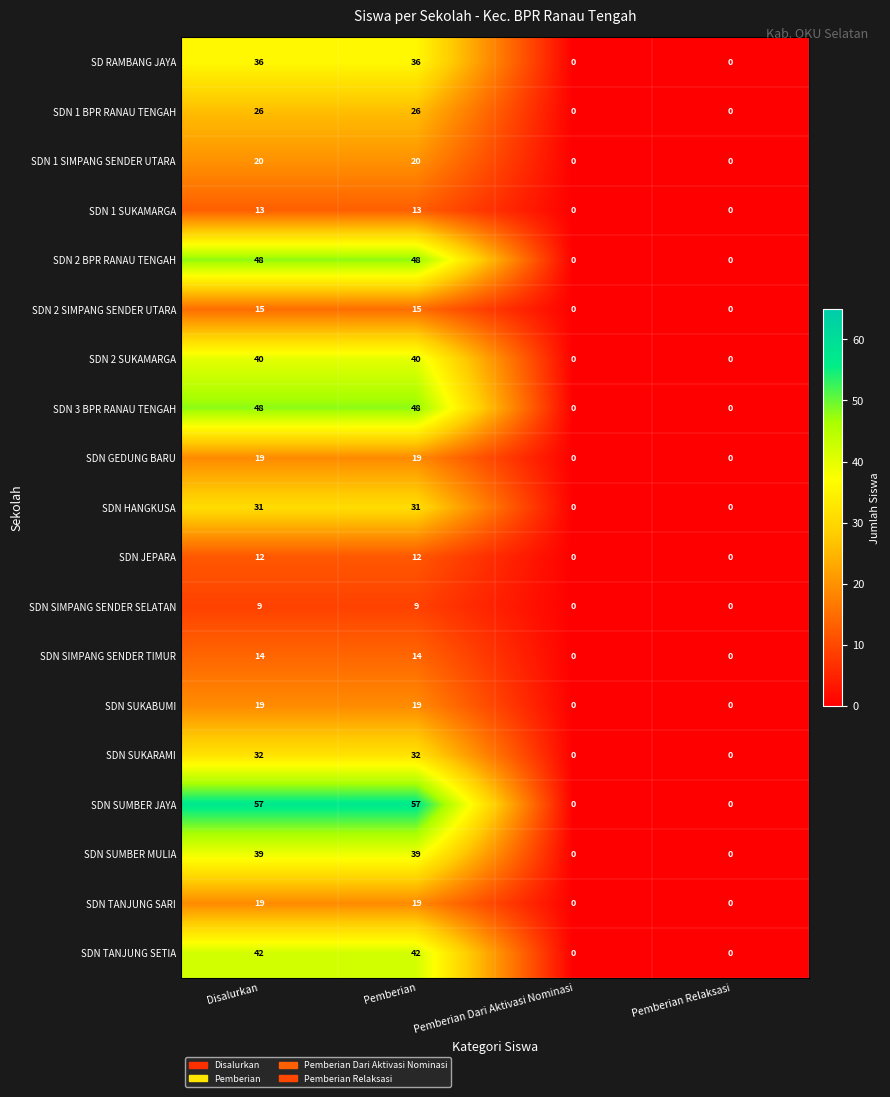

How many SDN 2 SUKAMARGA values are between 0 and 40?

4